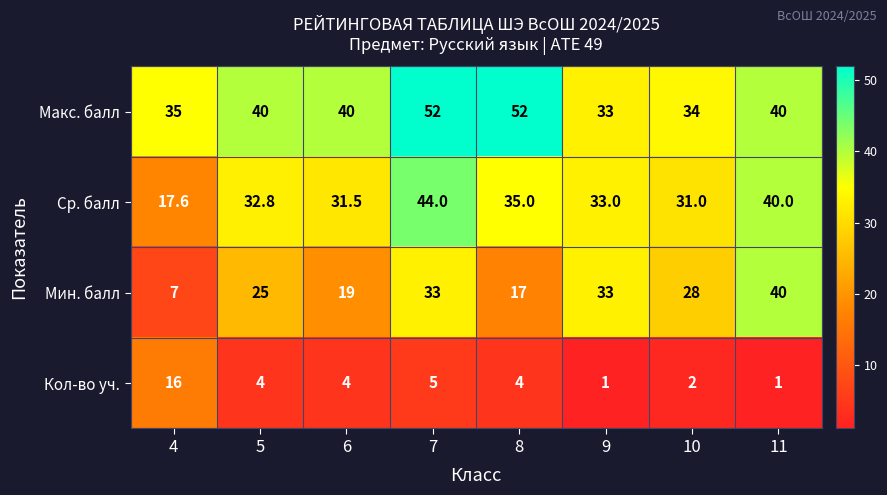

At which label does Мин. балл reach its peak?

11